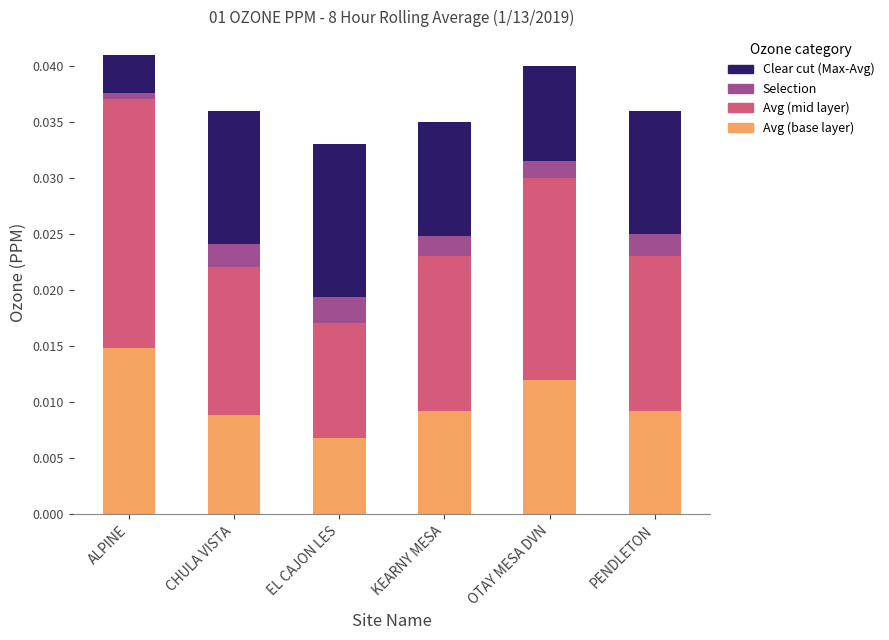

Where is Avg (base layer) nearest to the value 0?

EL CAJON LES